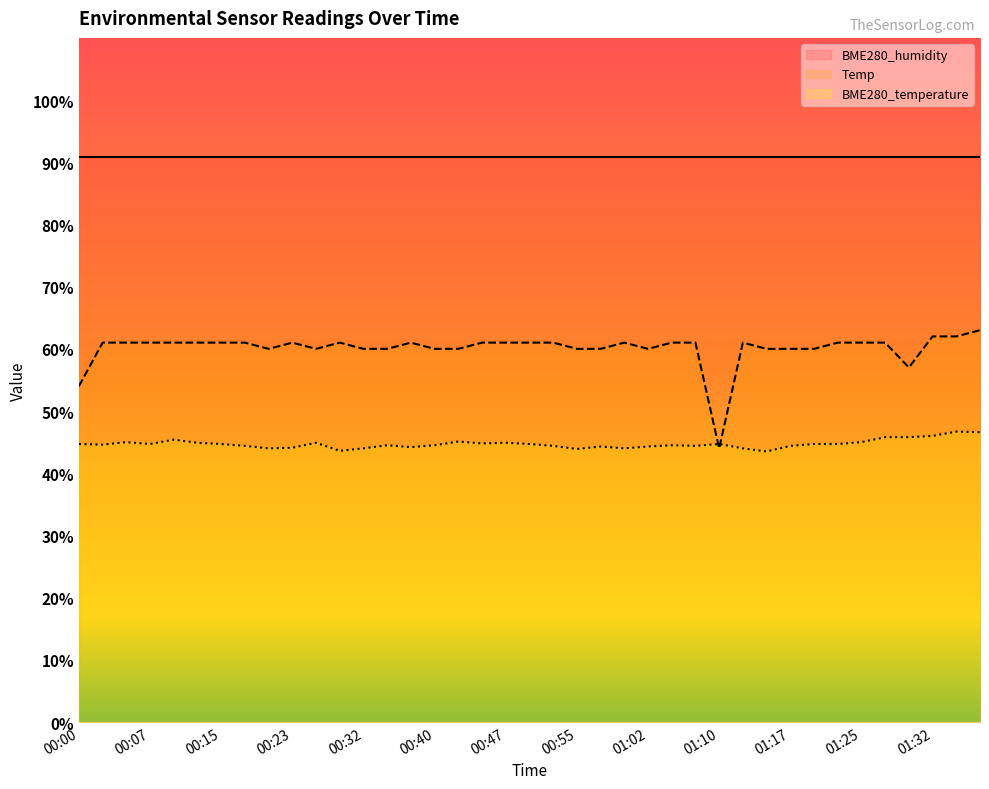

Count the number of data series in this chart.

3